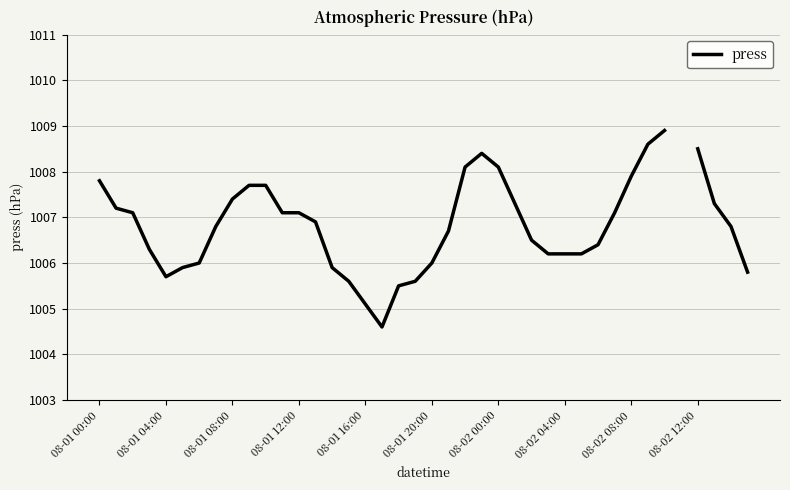

How many values exceed 1006?

28